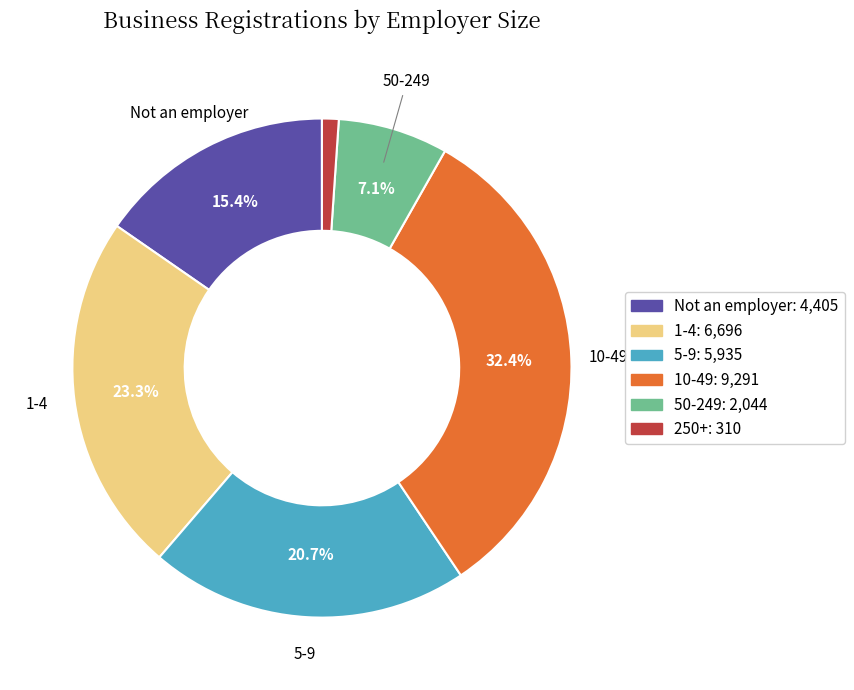

Is it true that 50-249 is 1% of the pie?

False